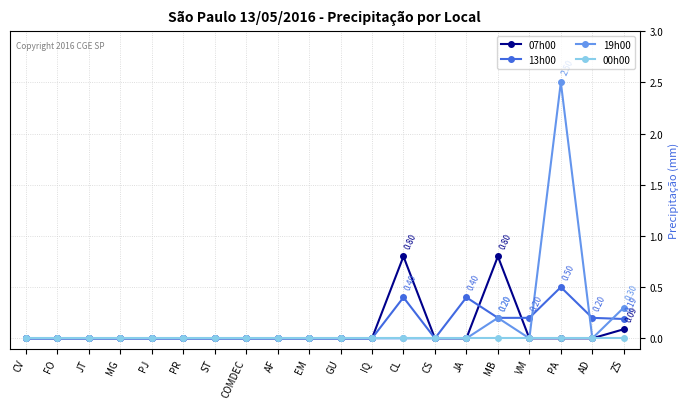

What is the sum of all 07h00 values?

1.7